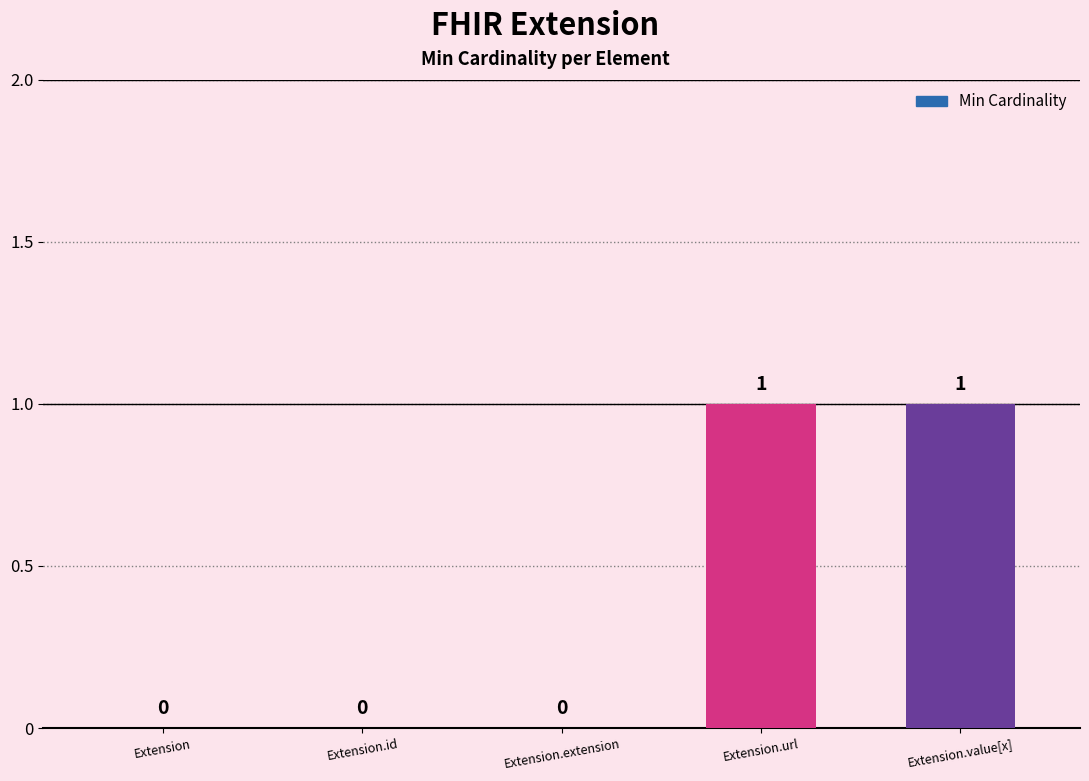

The chart shows a value of 1 at Extension.url. True or false?

True